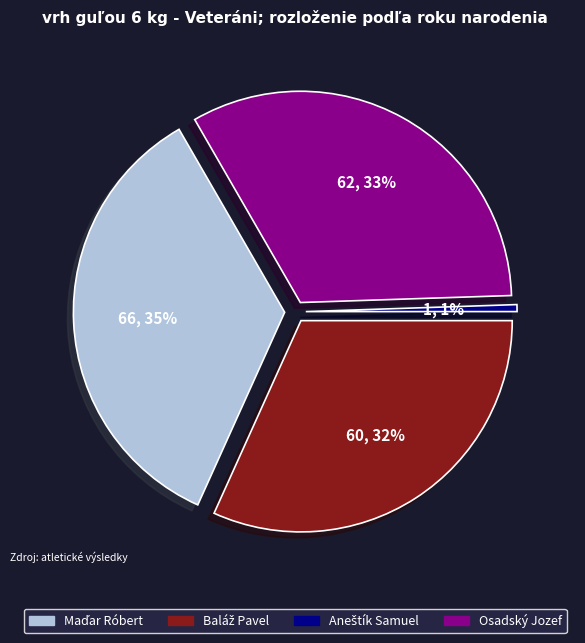

How many segments does this pie chart have?

4